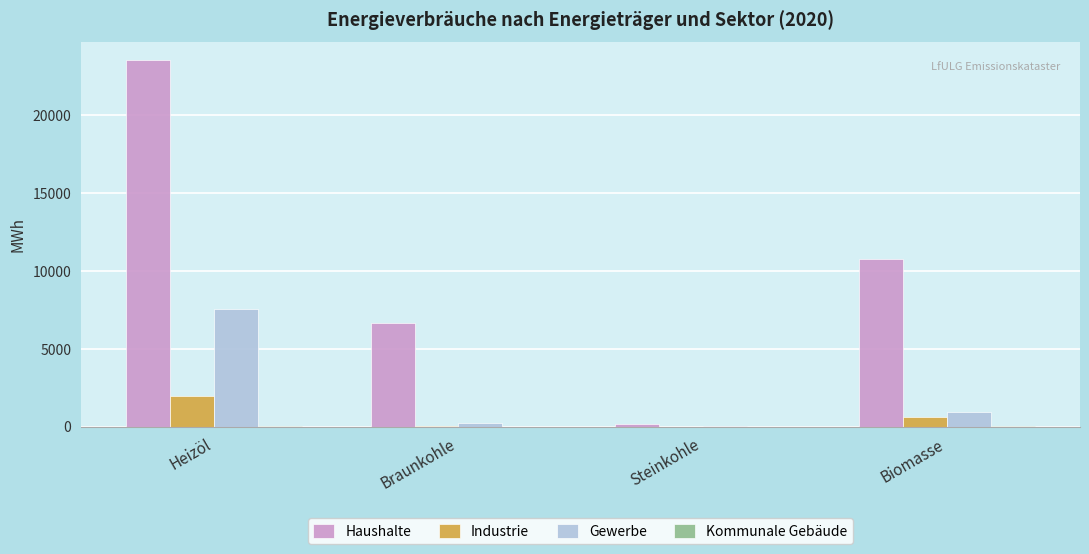

How many groups of bars are there?

4